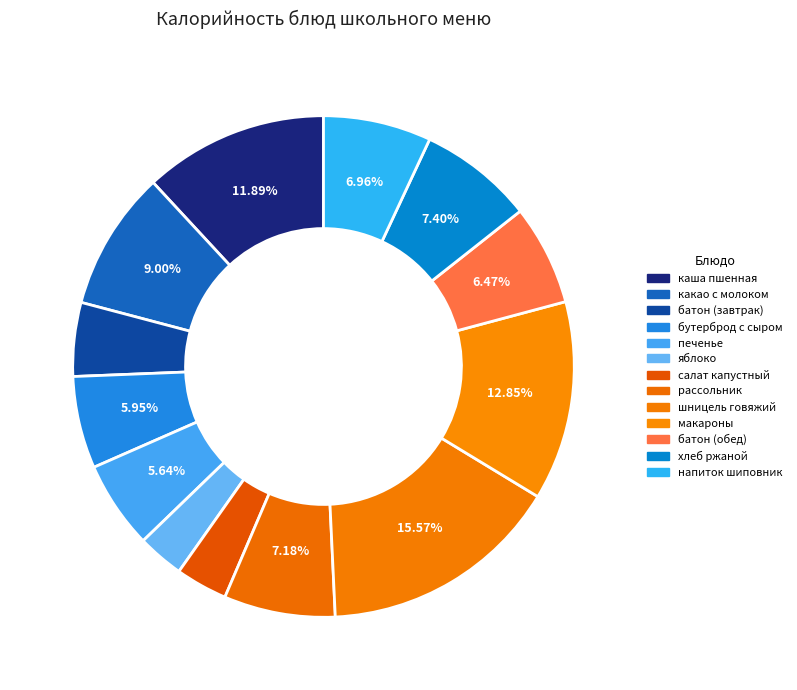

Count the number of slices in the pie.

13